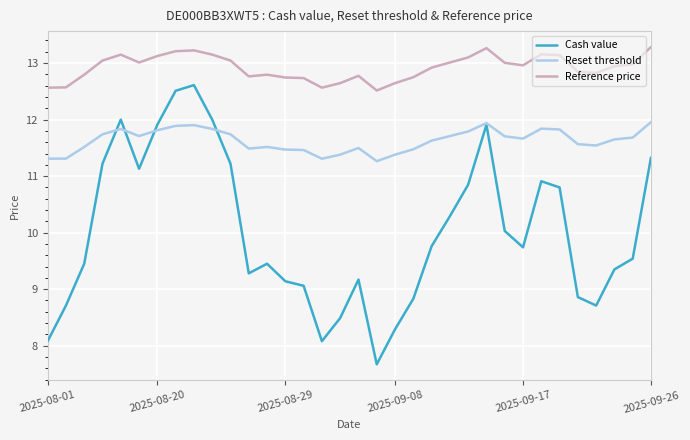

List the series in order of their overall mean, lowest first.

Cash value, Reset threshold, Reference price